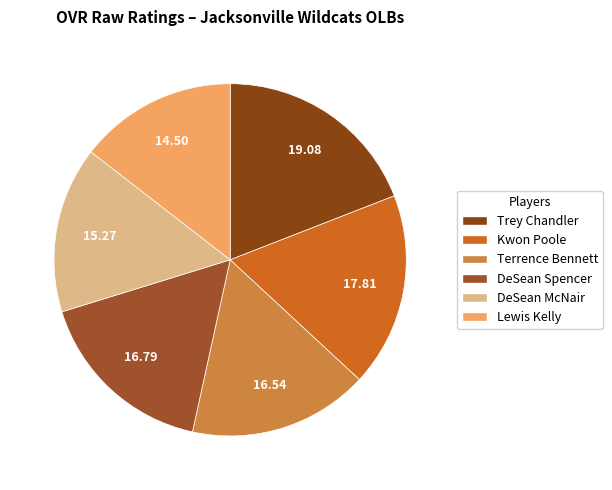

How many segments does this pie chart have?

6